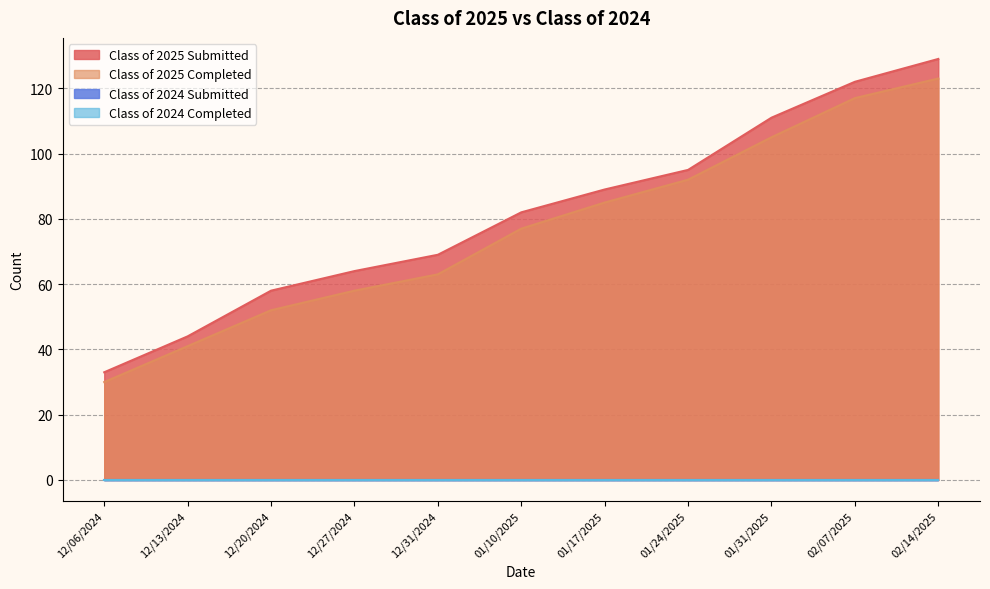

What is the sum of all Class of 2025 Completed values?

843